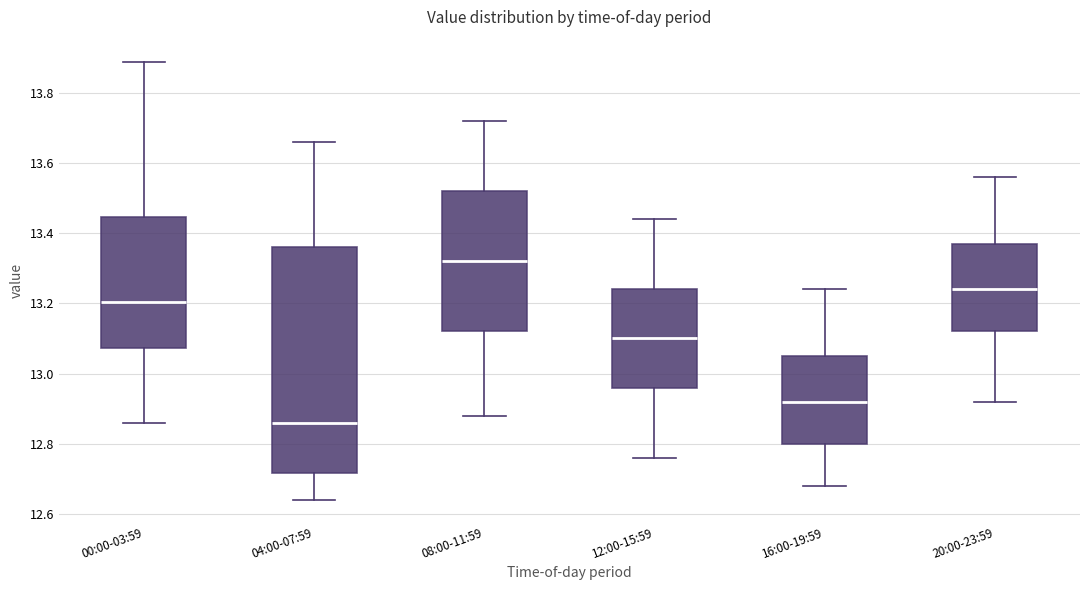

Which box's median line is the highest?

08:00-11:59